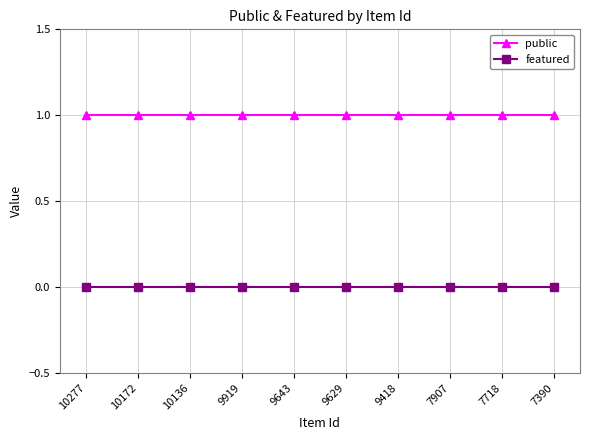

What is the difference between the highest and lowest values at 10136?

1